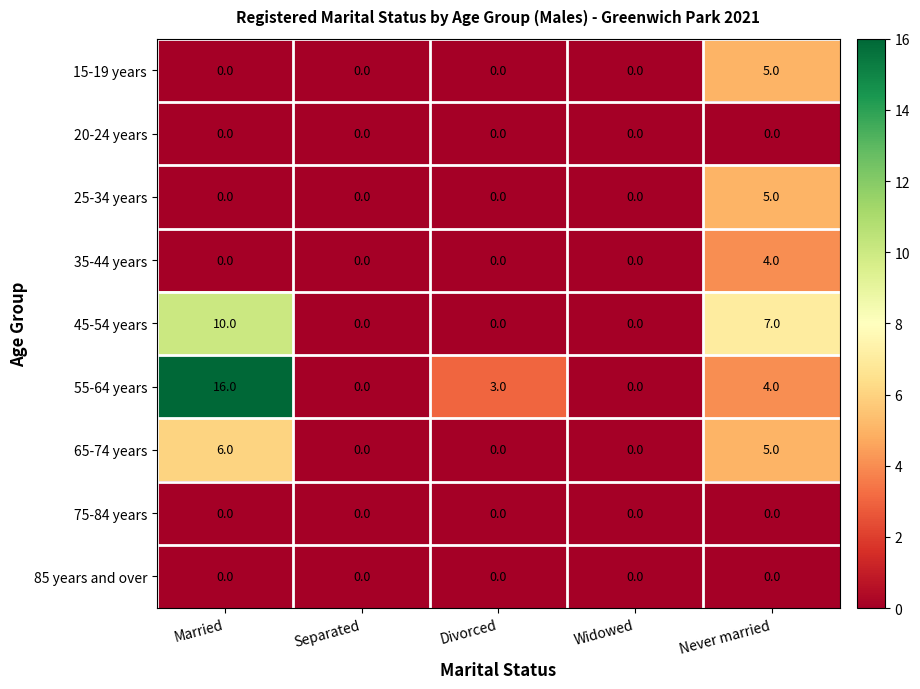

Read the 35-44 years value at Never married.

4